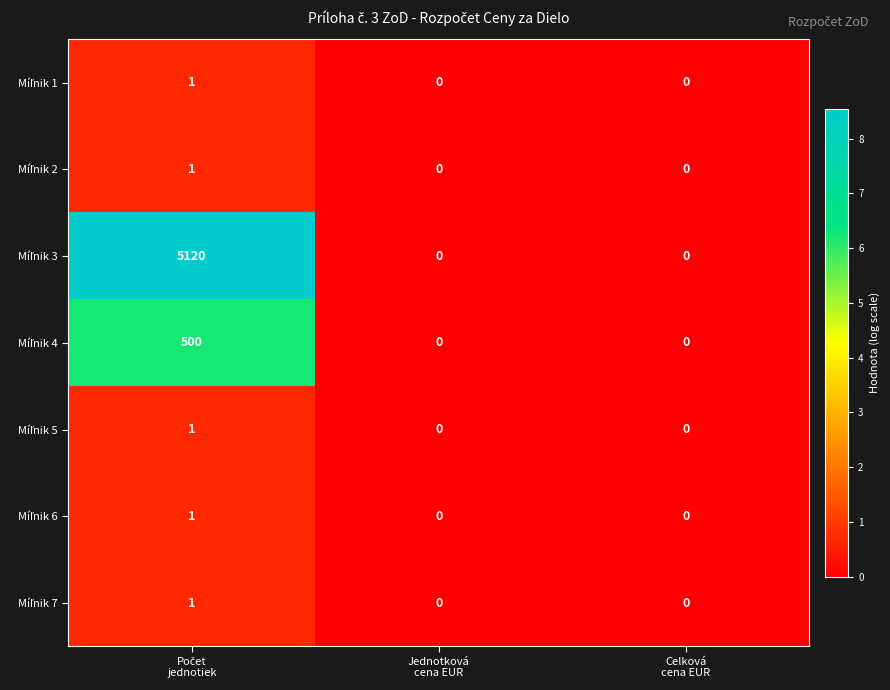

What is the maximum value shown in the chart?

5120